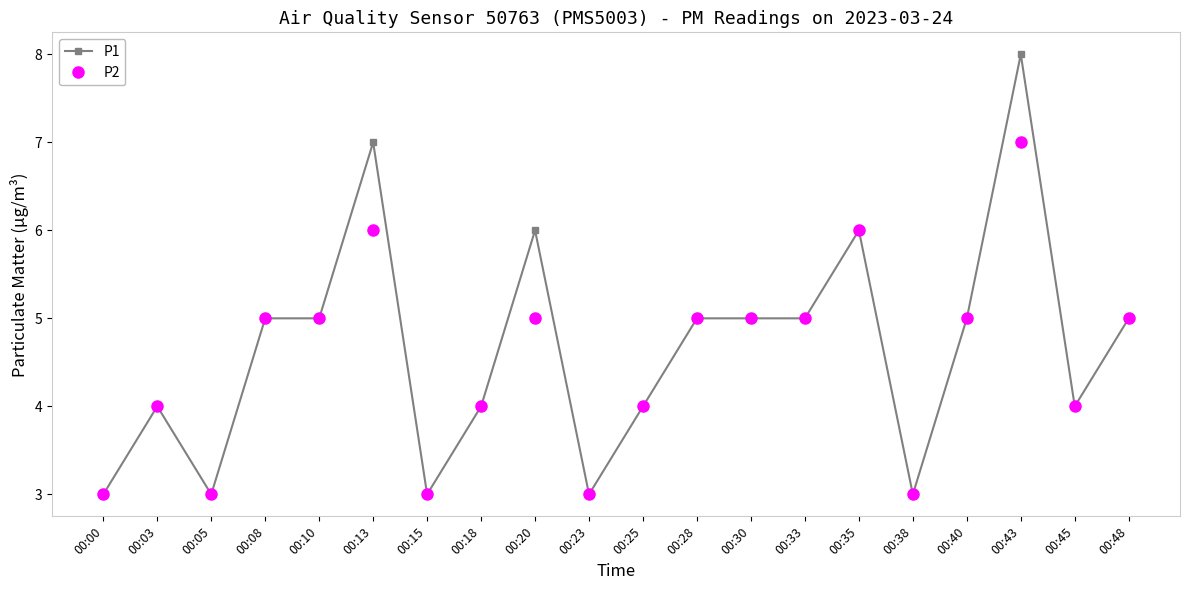

True or false: P2 has a value of 6 at 00:13.

True